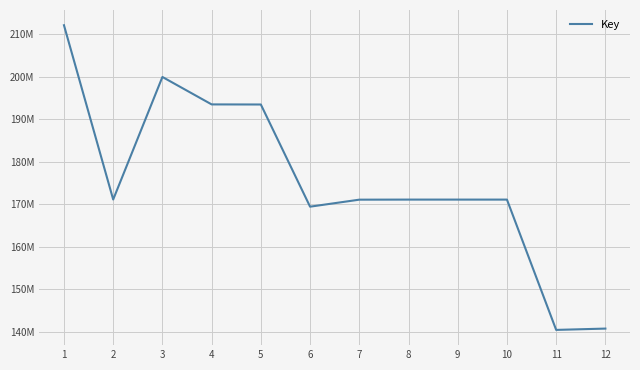

True or false: the data has more than 0 interior local peaks.

True